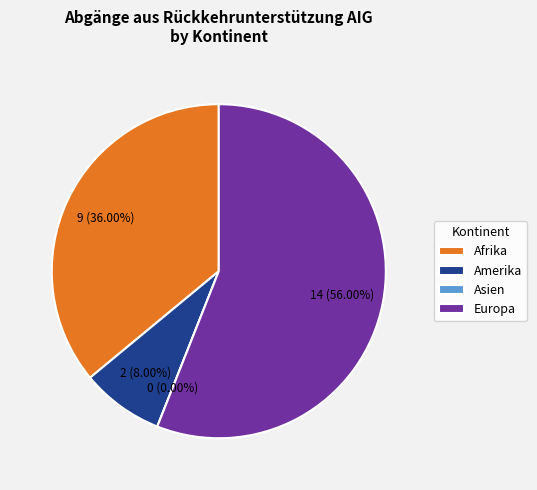

The Amerika slice represents 1% of the pie. True or false?

False